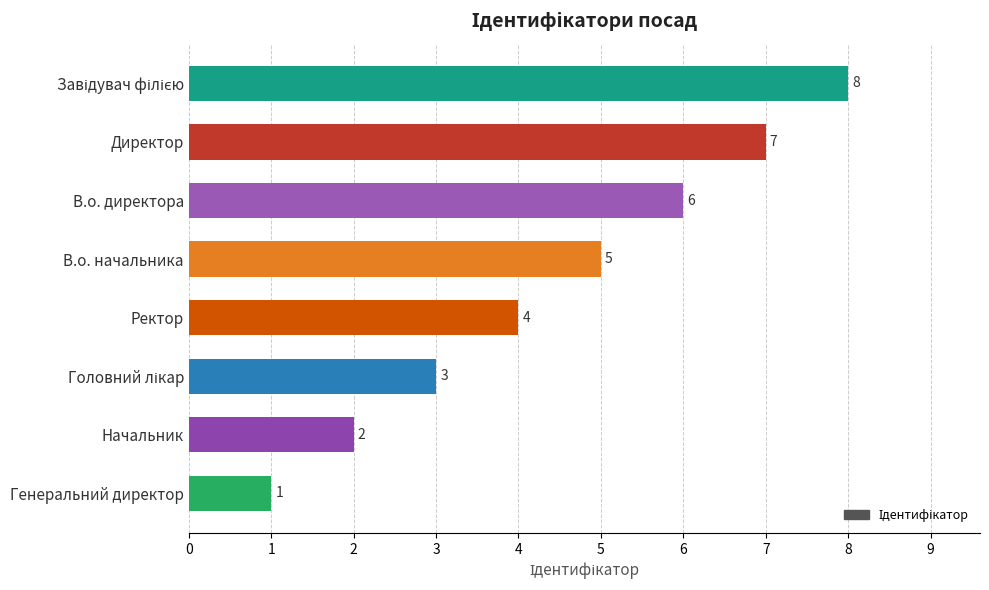

Count the values in the range 3 to 7.

5